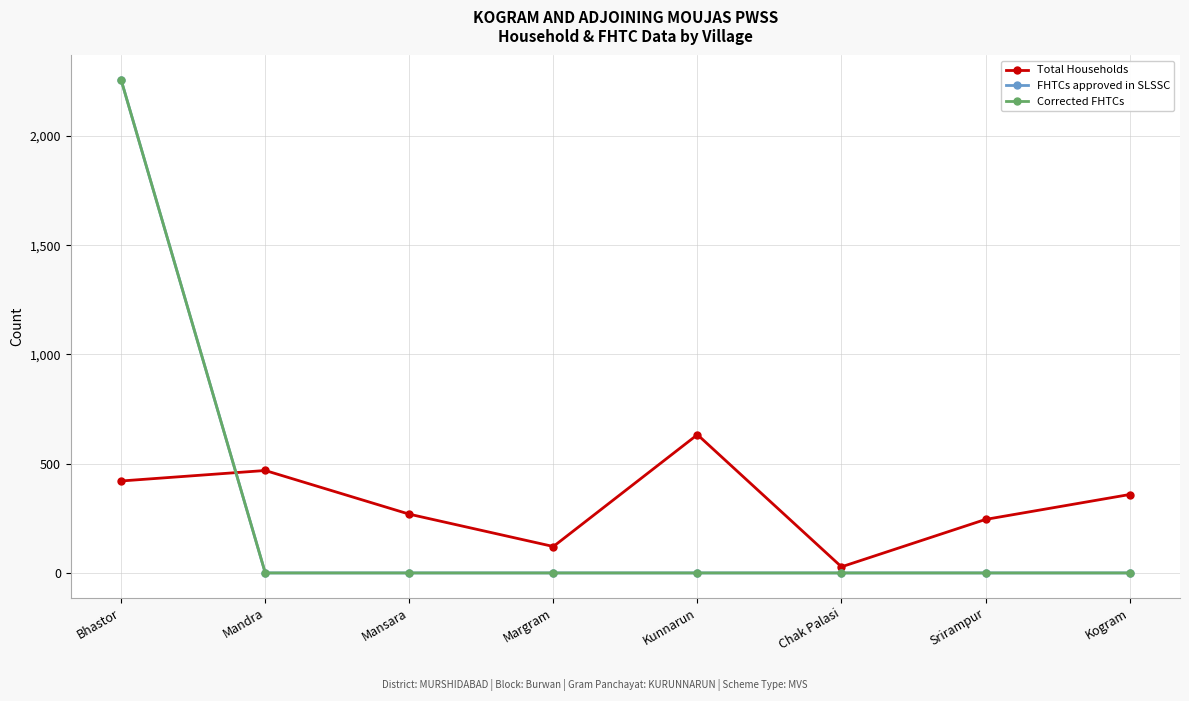

Which has a higher value, Kogram or Mandra?

Mandra